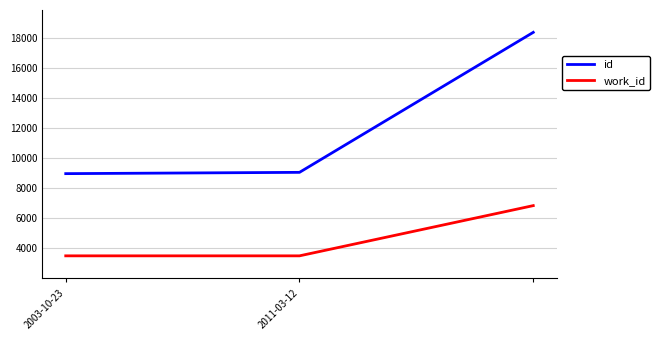

What is the sum of all id values?

36404